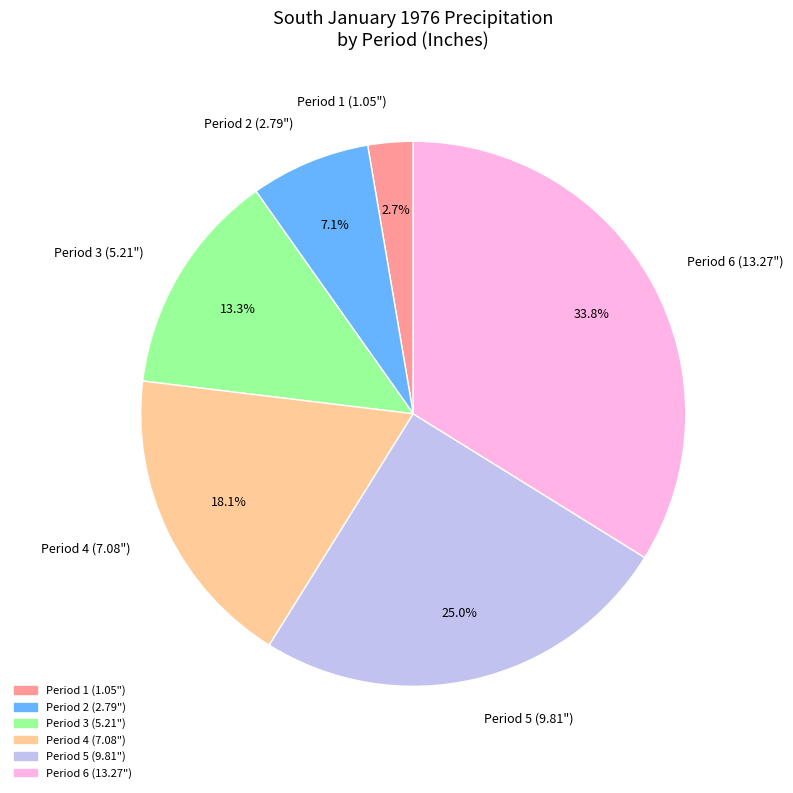

To the nearest percent, what is the average slice percentage?

17%